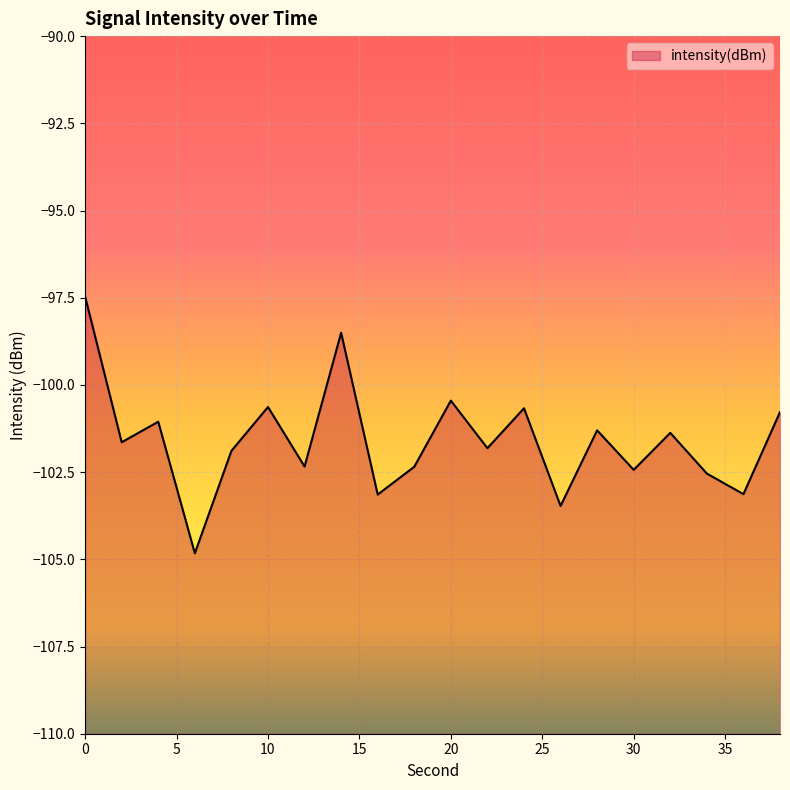

List the labels in order of value, smallest first.

6, 26, 16, 36, 34, 30, 18, 12, 8, 22, 2, 32, 28, 4, 38, 24, 10, 20, 14, 0